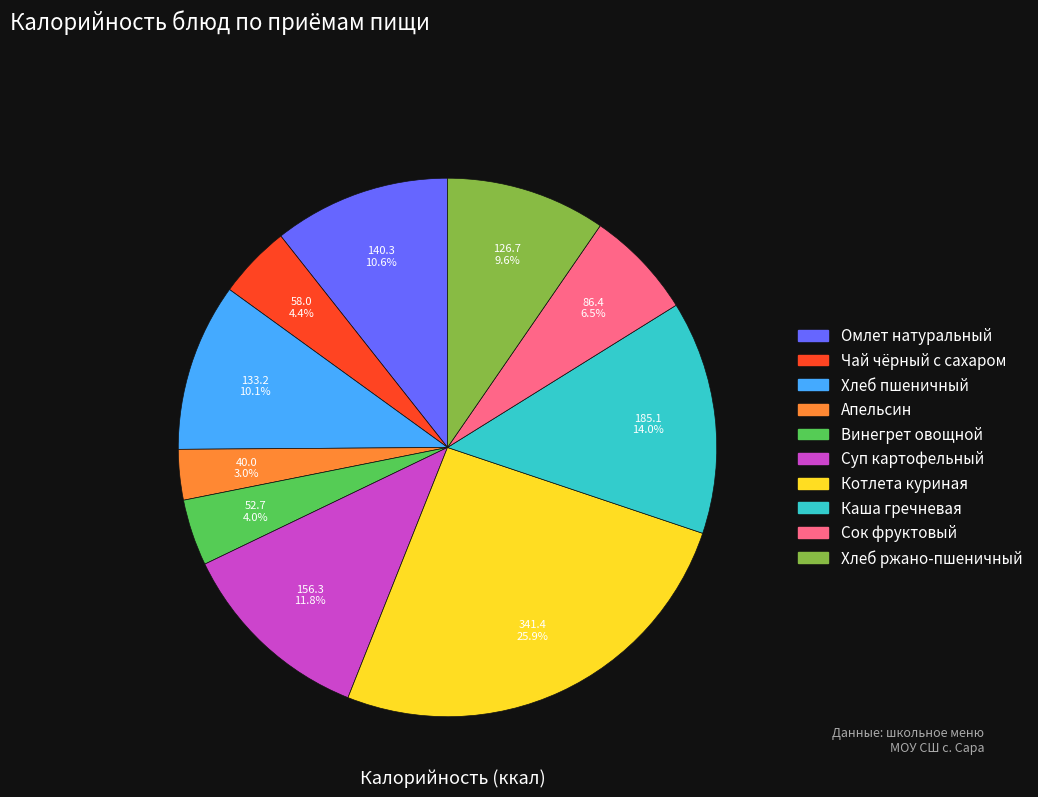

Count the number of slices in the pie.

10